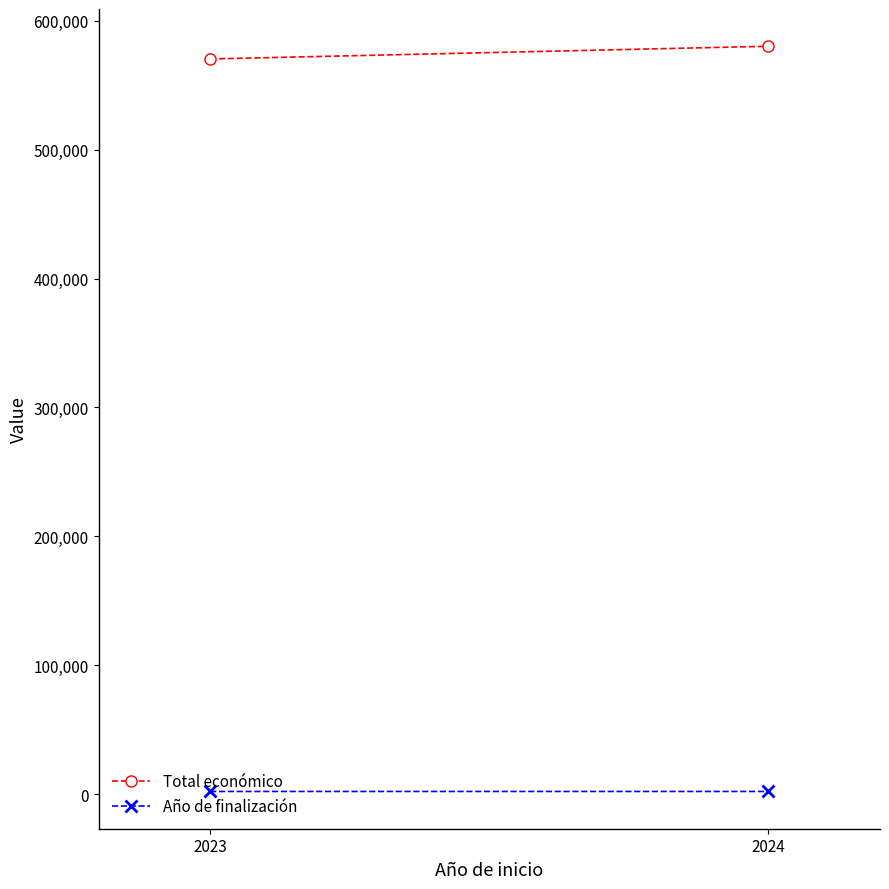

Which category has the highest value across all series?

2024